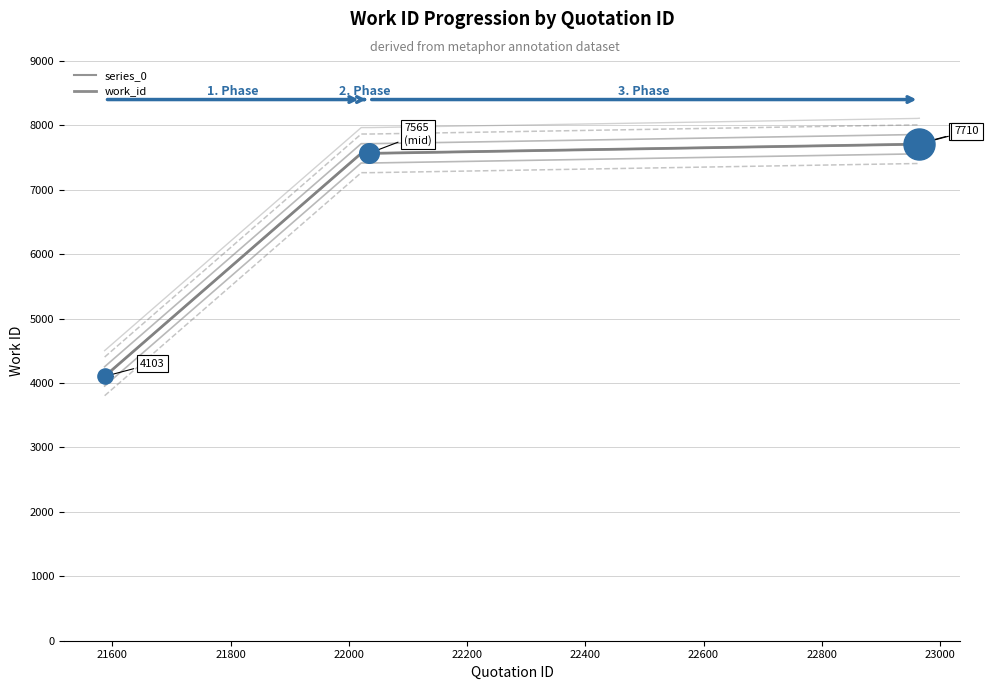

Which series contains the highest Y value?

series_0